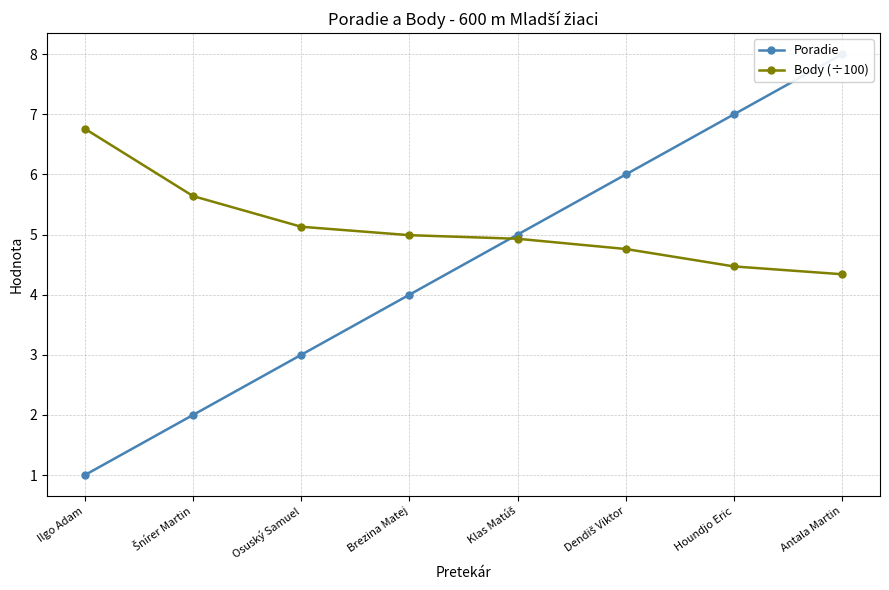

What is the greatest value displayed?

8.0